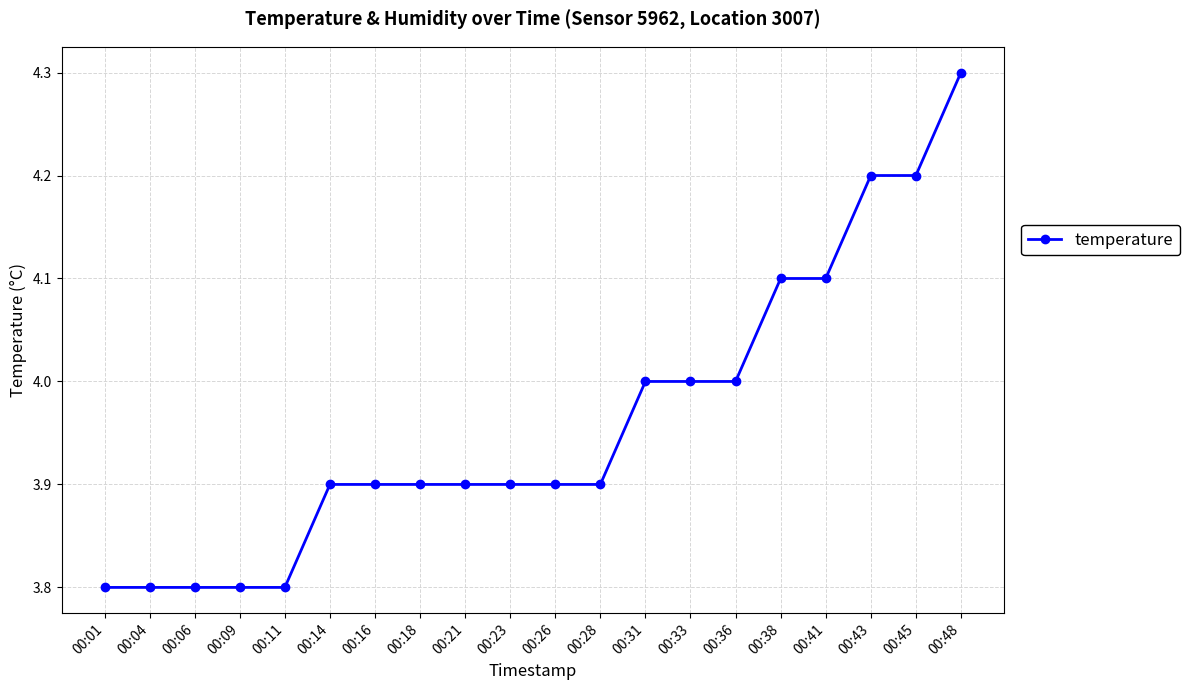

What is the greatest value displayed?

4.3